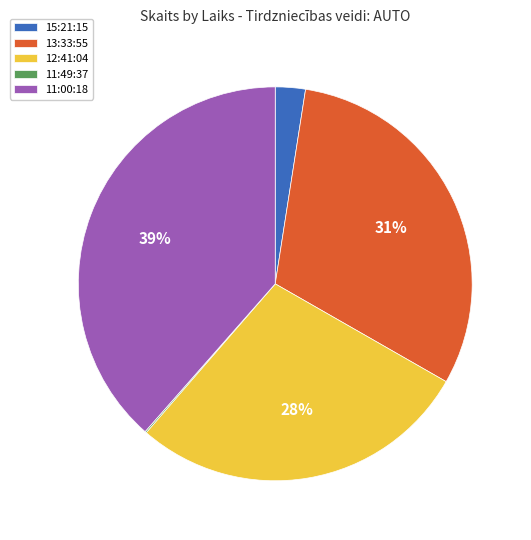

Is the sum of 12:41:04 and 13:33:55 greater than half?

Yes